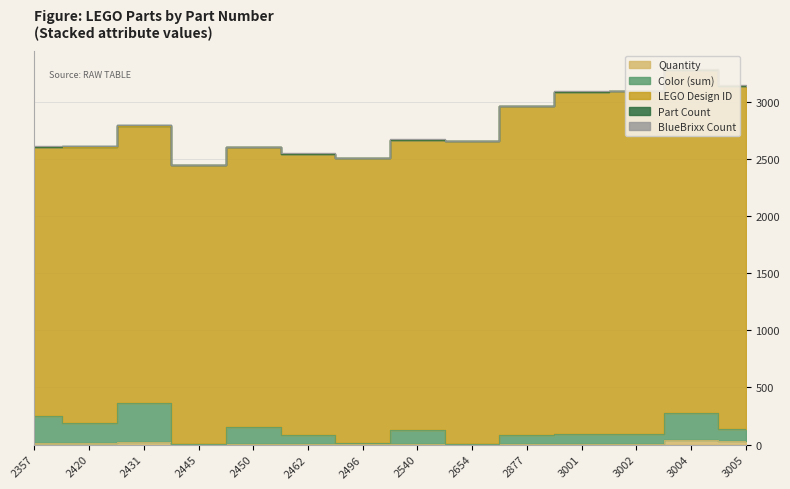

At which label is BlueBrixx Count closest to 3?

2420